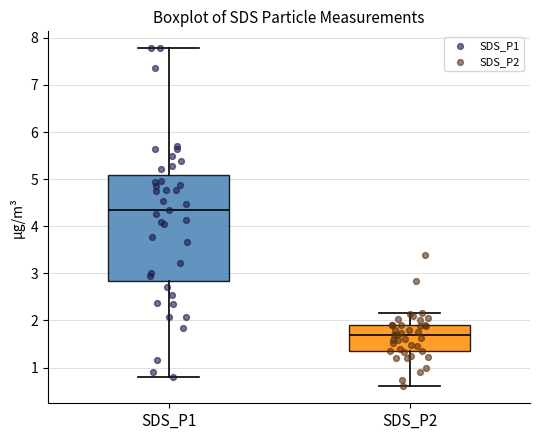

Which box has the highest median line?

SDS_P1